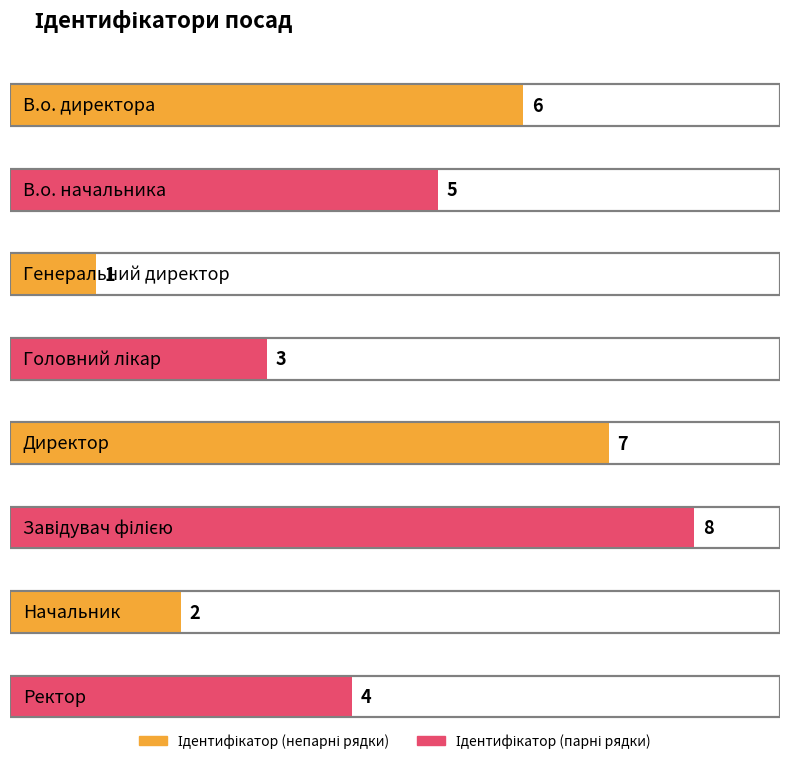

What is the sum of the values at Завідувач філією and Генеральний директор?

9